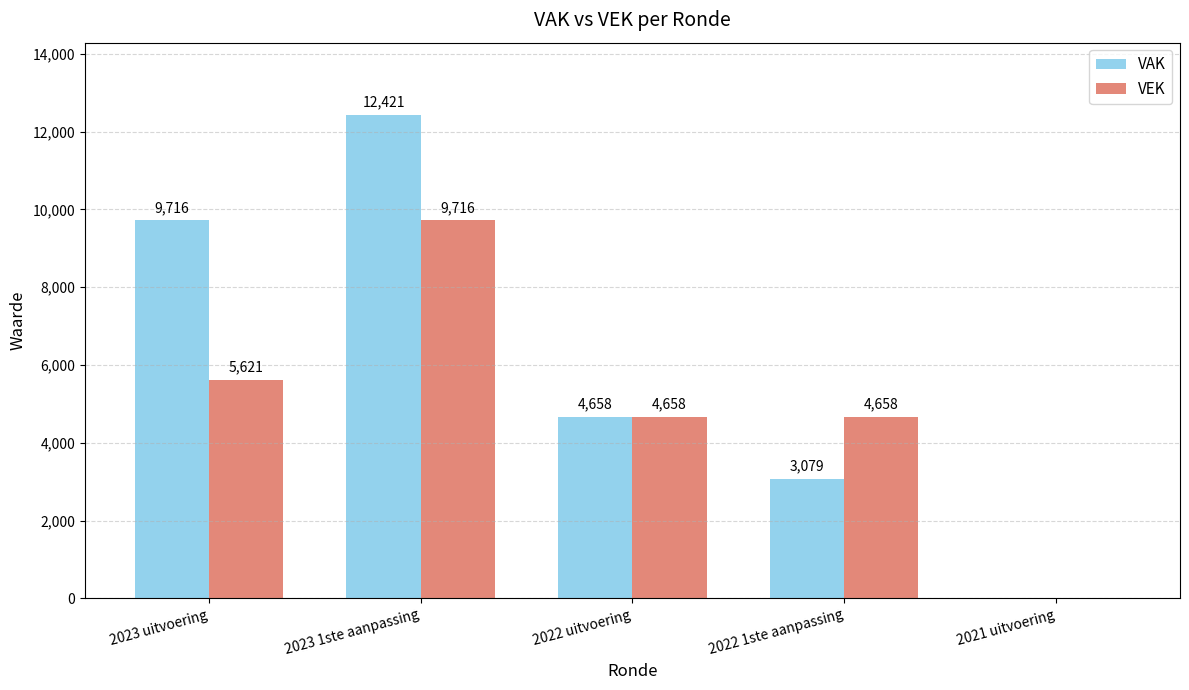

What is the sum of all VEK values?

24653